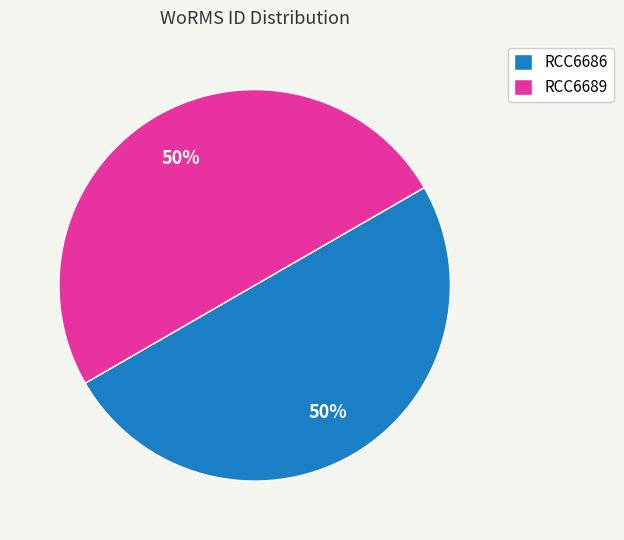

Combined, do RCC6689 and RCC6686 account for over 50%?

Yes